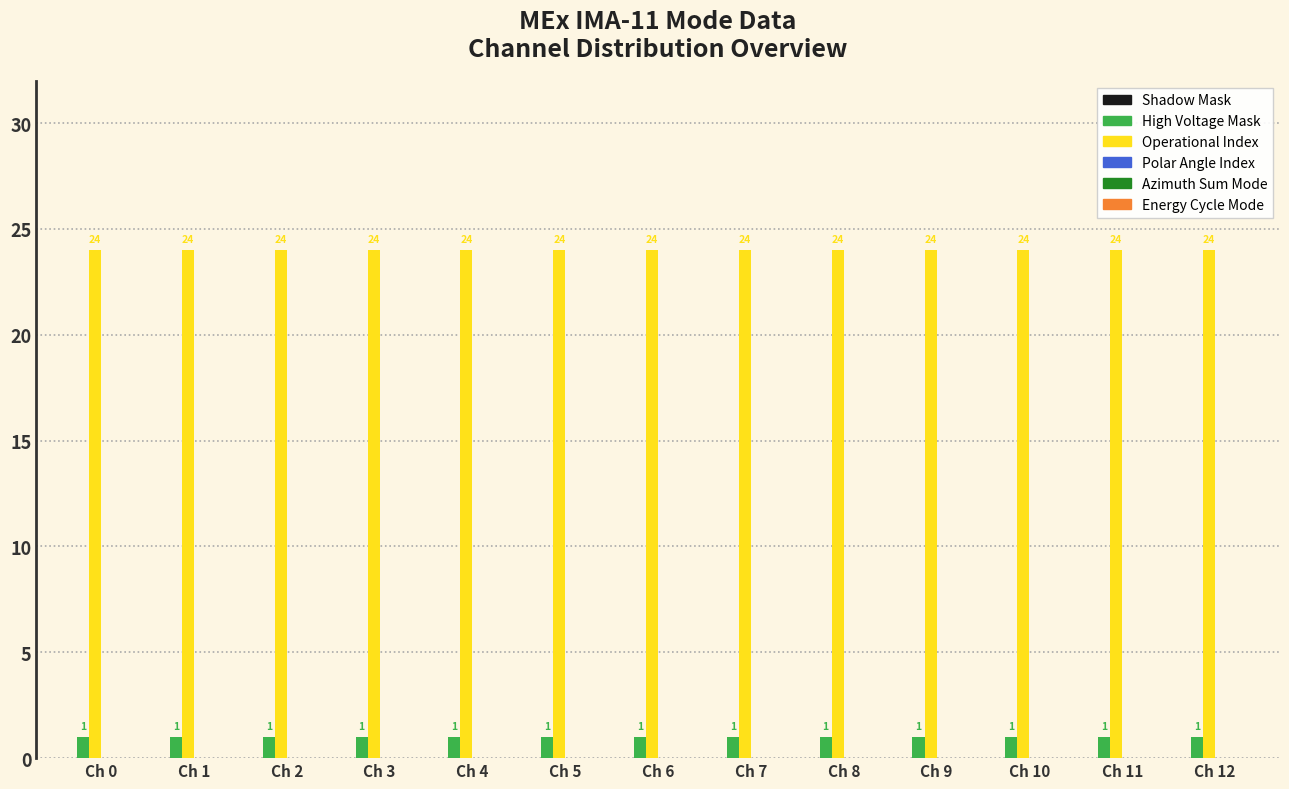

What is the maximum value shown in the chart?

24